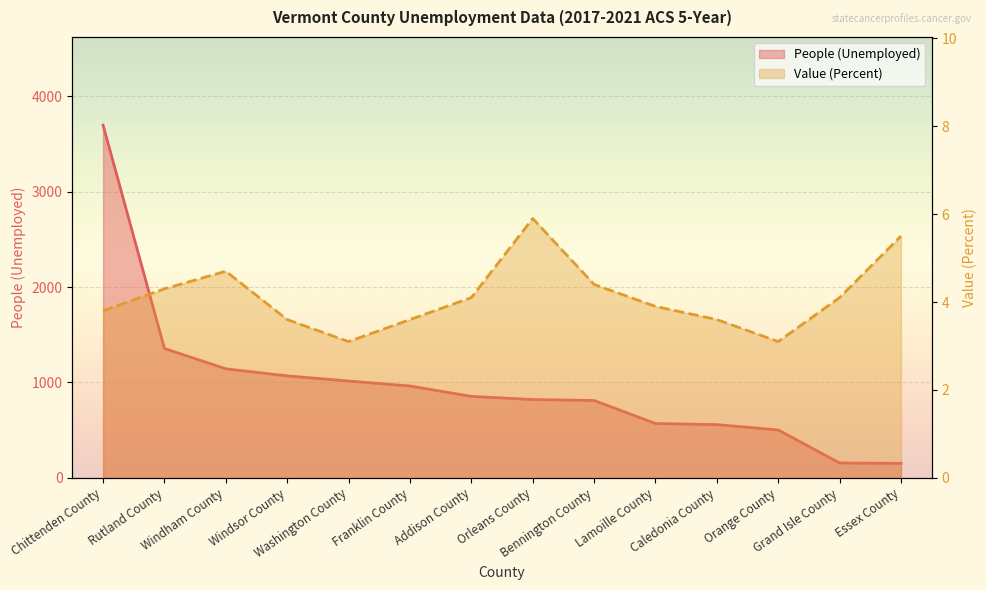

What is the sum of all Value (Percent) values?

57.7